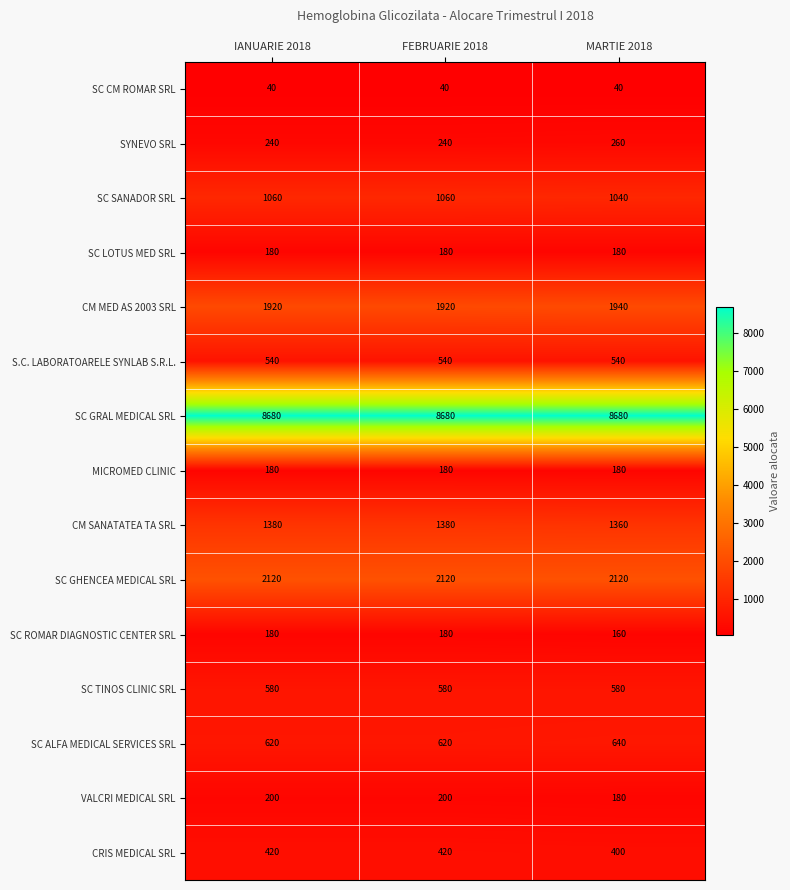

What is the approximate value of SC TINOS CLINIC SRL at FEBRUARIE 2018?

580